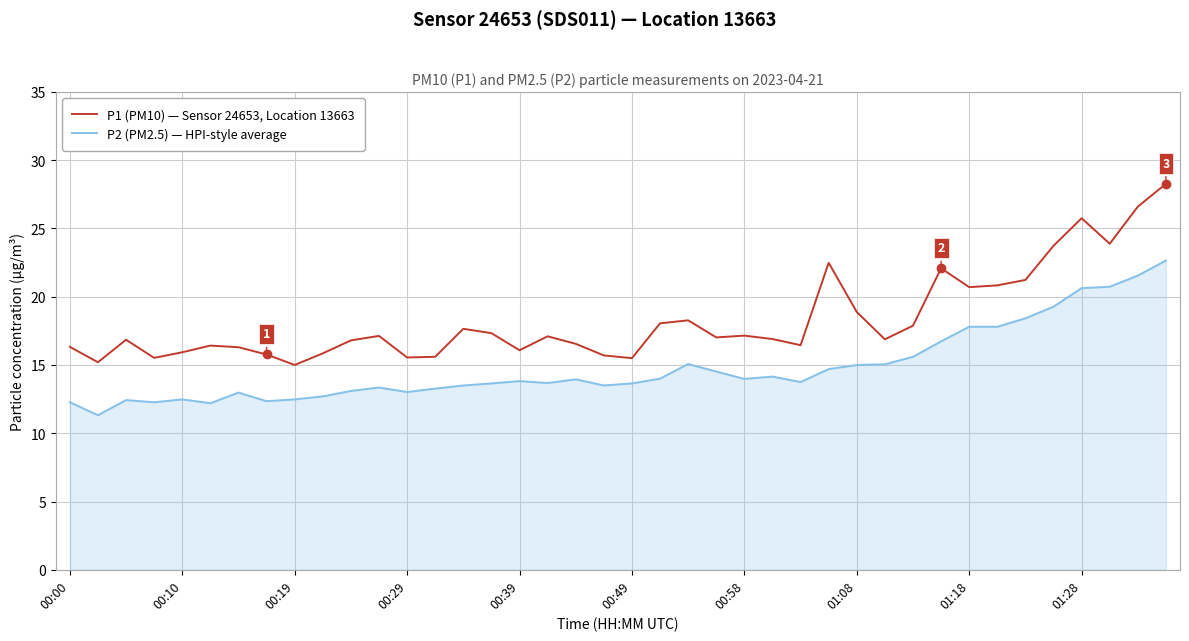

True or false: P2 (PM2.5) — HPI-style average and P1 (PM10) — Sensor 24653, Location 13663 cross at least once.

False